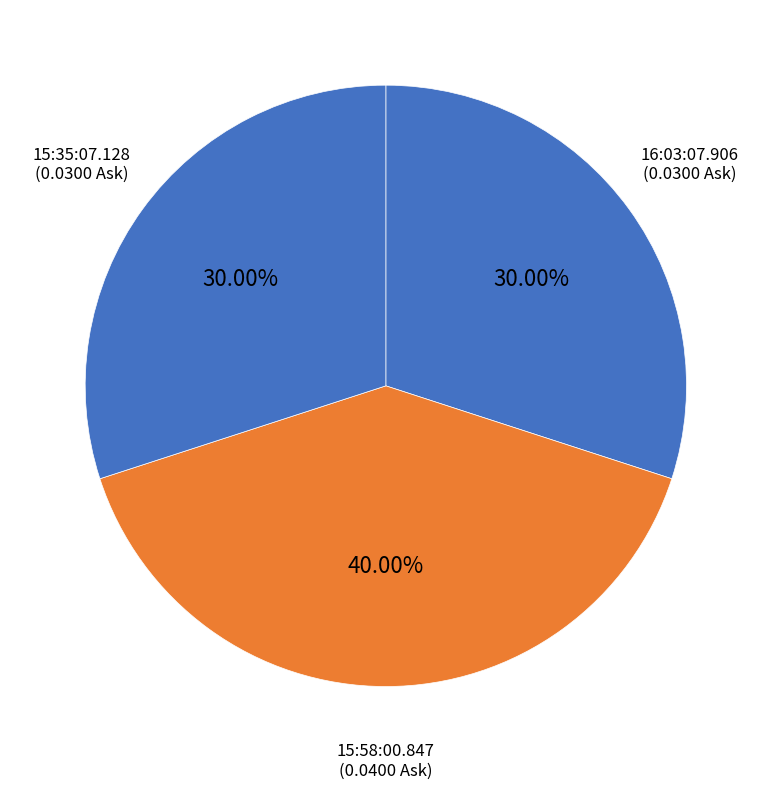

Does any single category account for the majority?

No